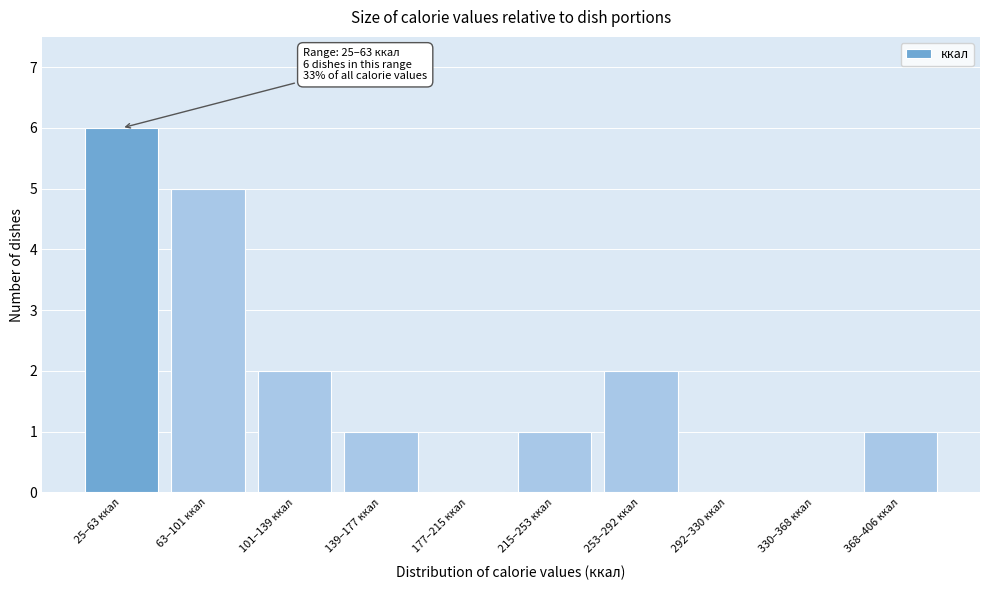

Reading left to right, list all the values displayed in this chart.

25–63 ккал=6	63–101 ккал=5	101–139 ккал=2	139–177 ккал=1	177–215 ккал=0	215–253 ккал=1	253–292 ккал=2	292–330 ккал=0	330–368 ккал=0	368–406 ккал=1